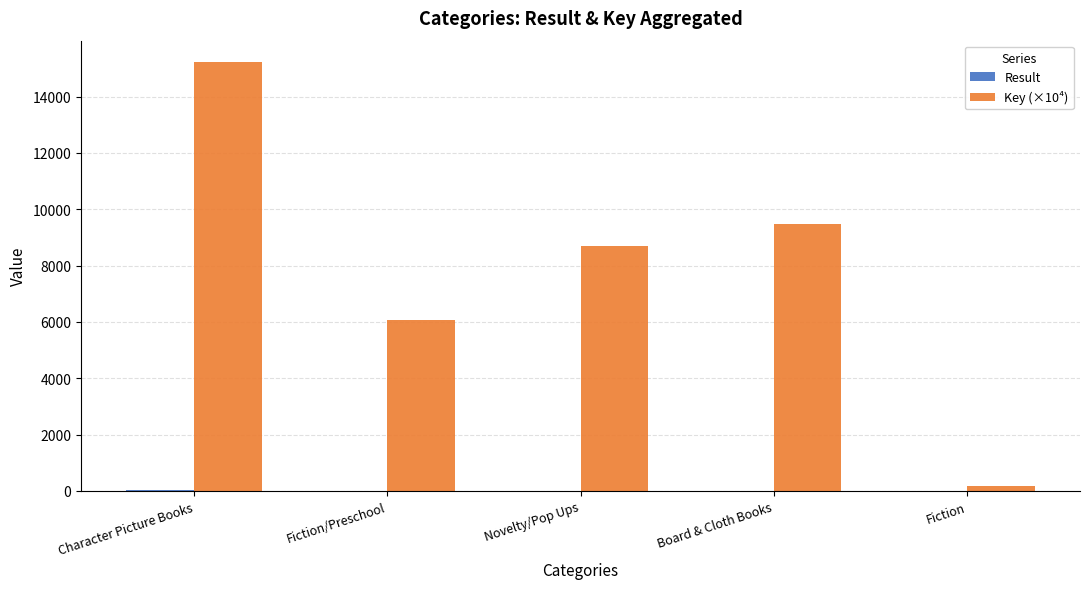

What is the highest value of the Key (×10⁴) series?

15221.7